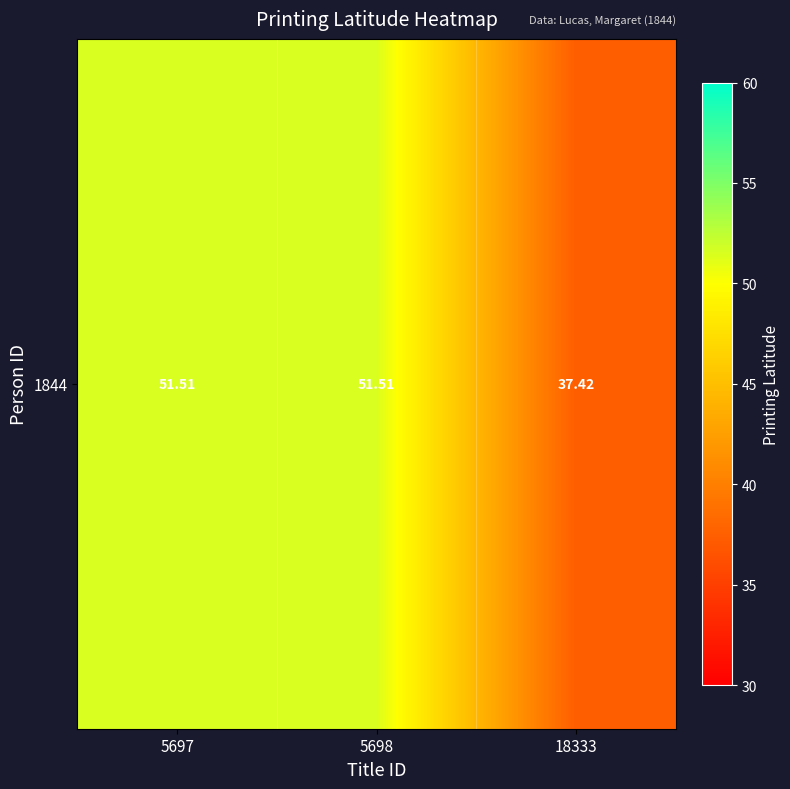

What is the difference between the maximum and minimum values?

14.1